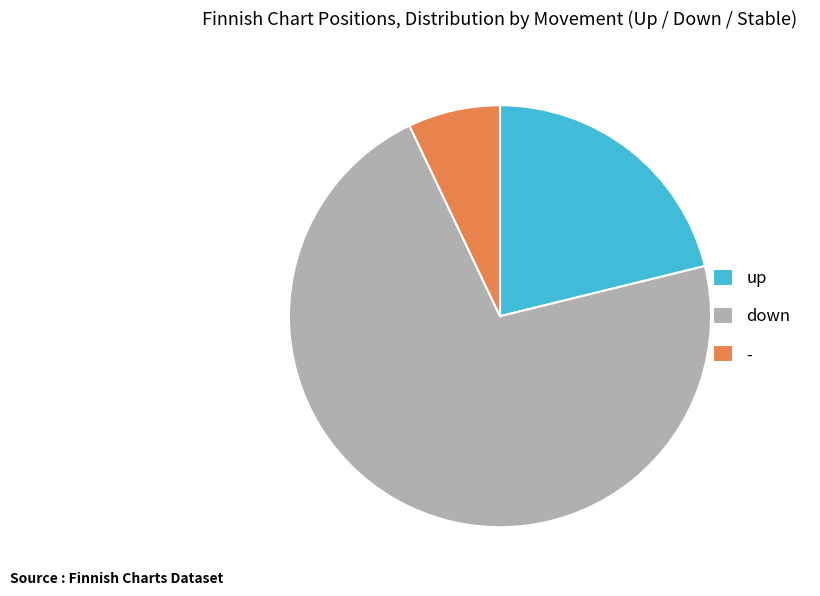

Rank the categories by value from highest to lowest.

down, up, -